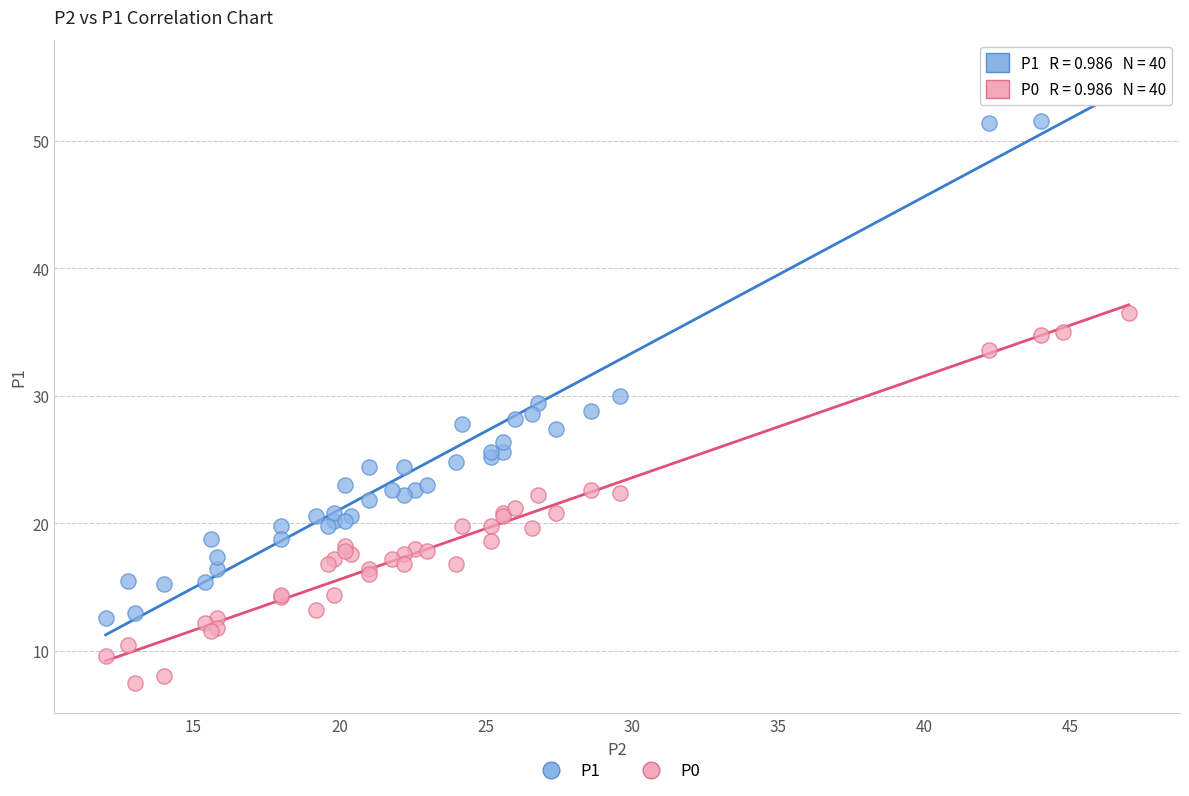

Across all series, what Y value is closest to 31?

30.0